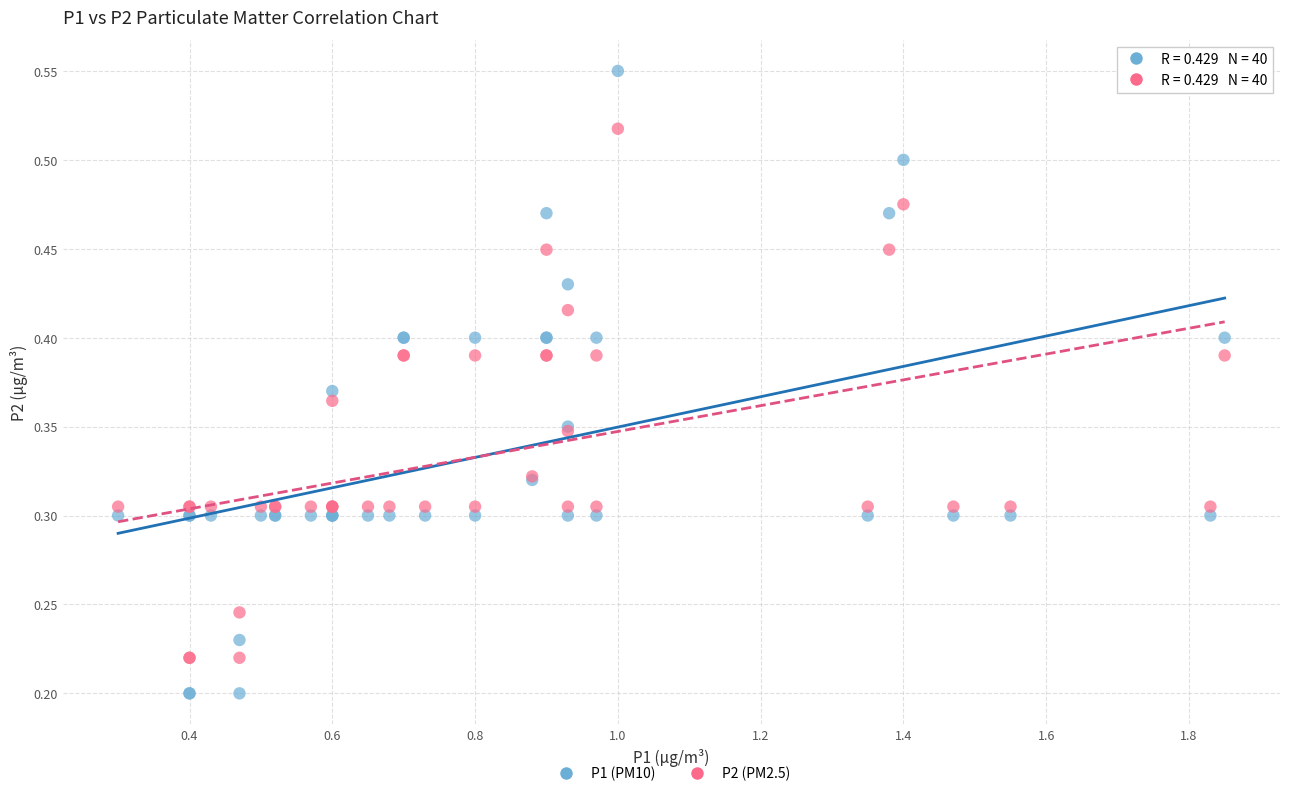

Which series has the largest Y range (max minus min)?

P1 (PM10)